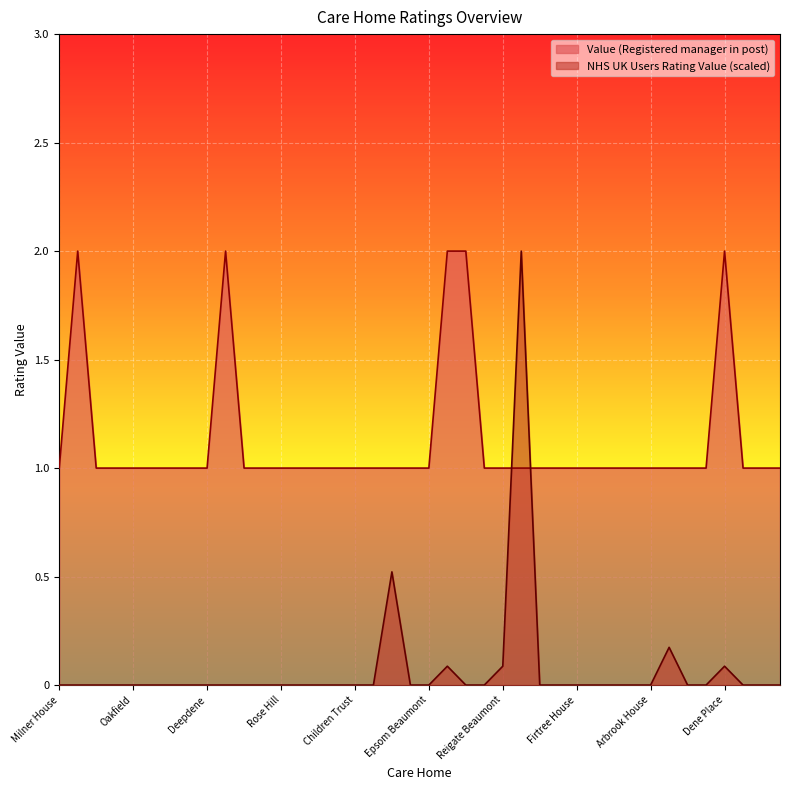

At which category is the sum across all series the highest?

Reigate Grange